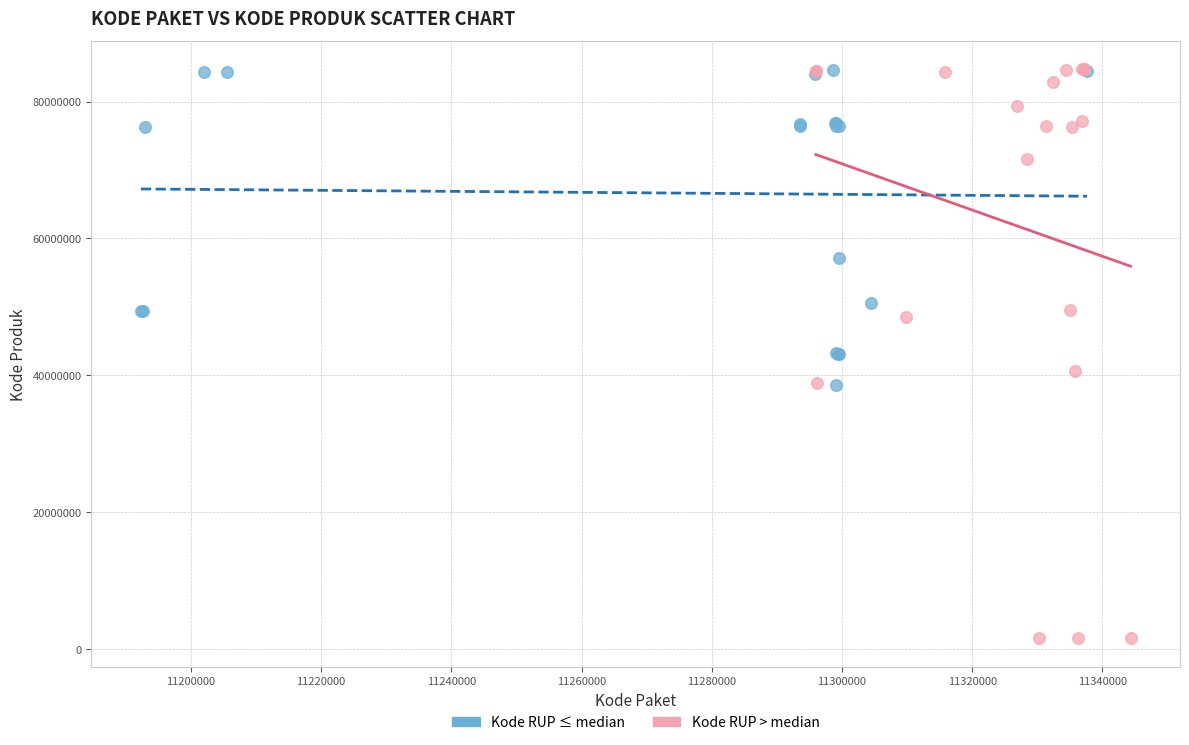

Which series has the largest Y range (max minus min)?

Kode RUP > median